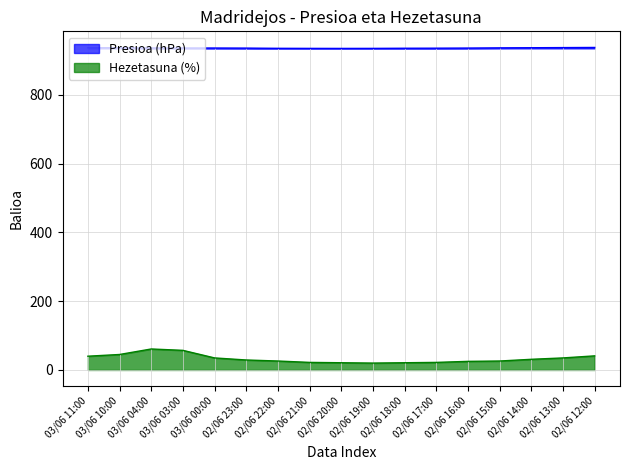

How many distinct data groups are displayed?

2